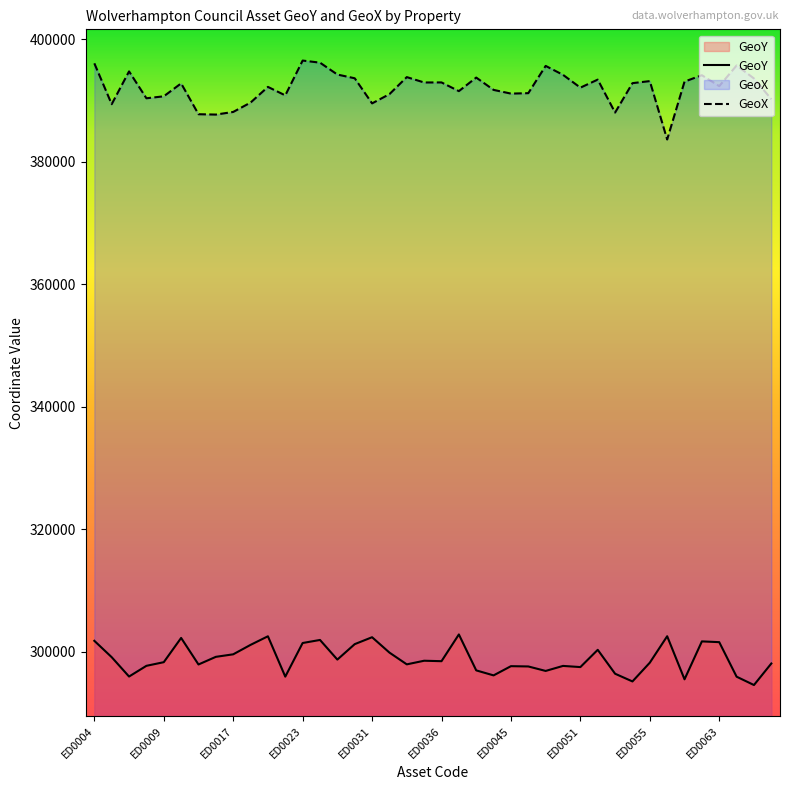

What is the average value of the GeoY series?

298864